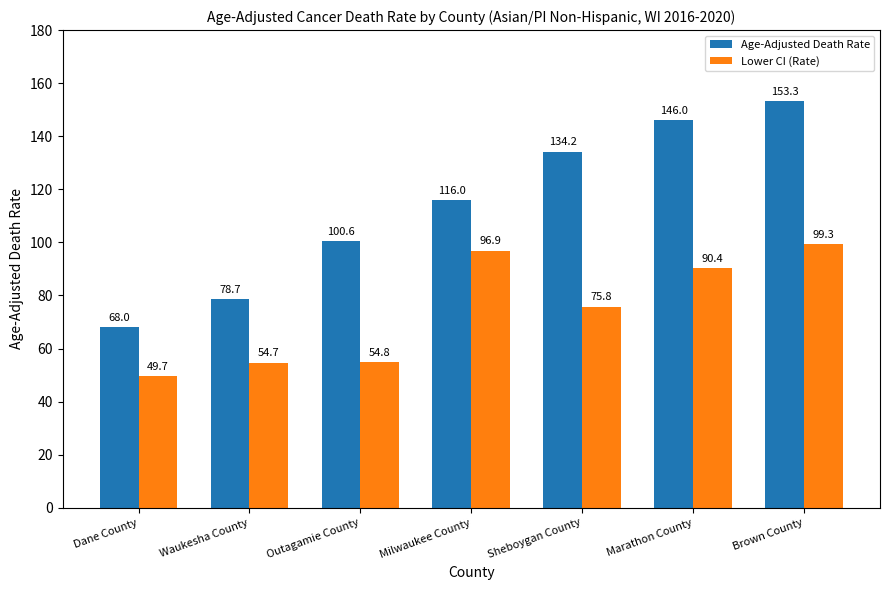

At how many categories does at least one series exceed 101?

4